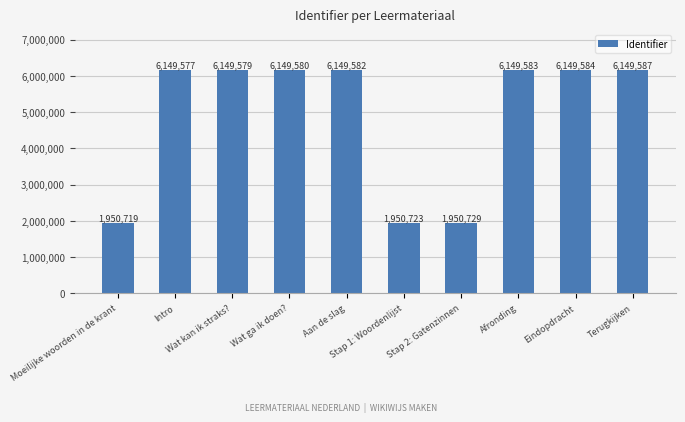

Approximately how many times larger is the value at Intro compared to Afronding?

1.0